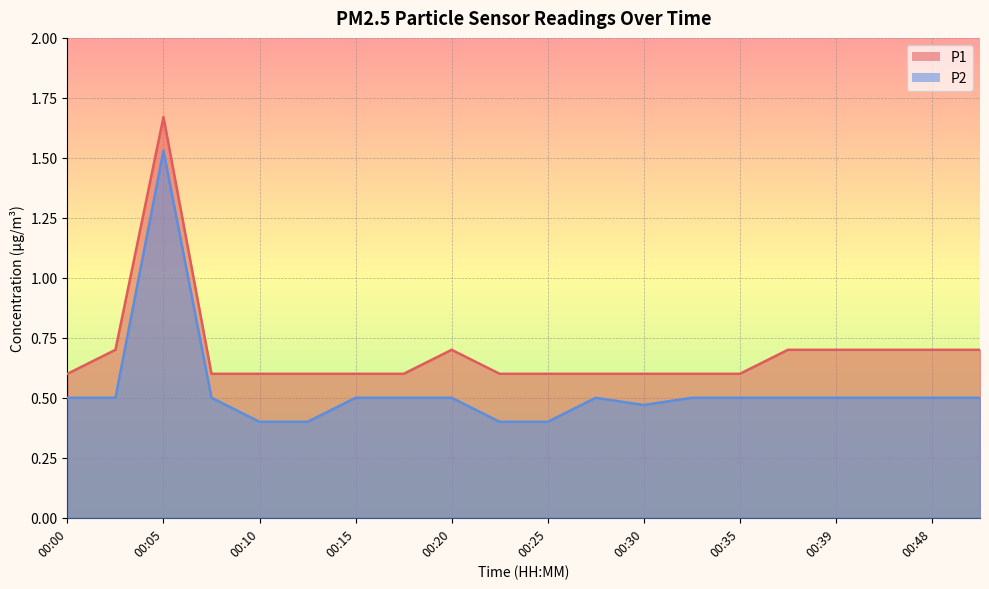

What is the difference between the maximum and second lowest values in the P2 series?

1.1